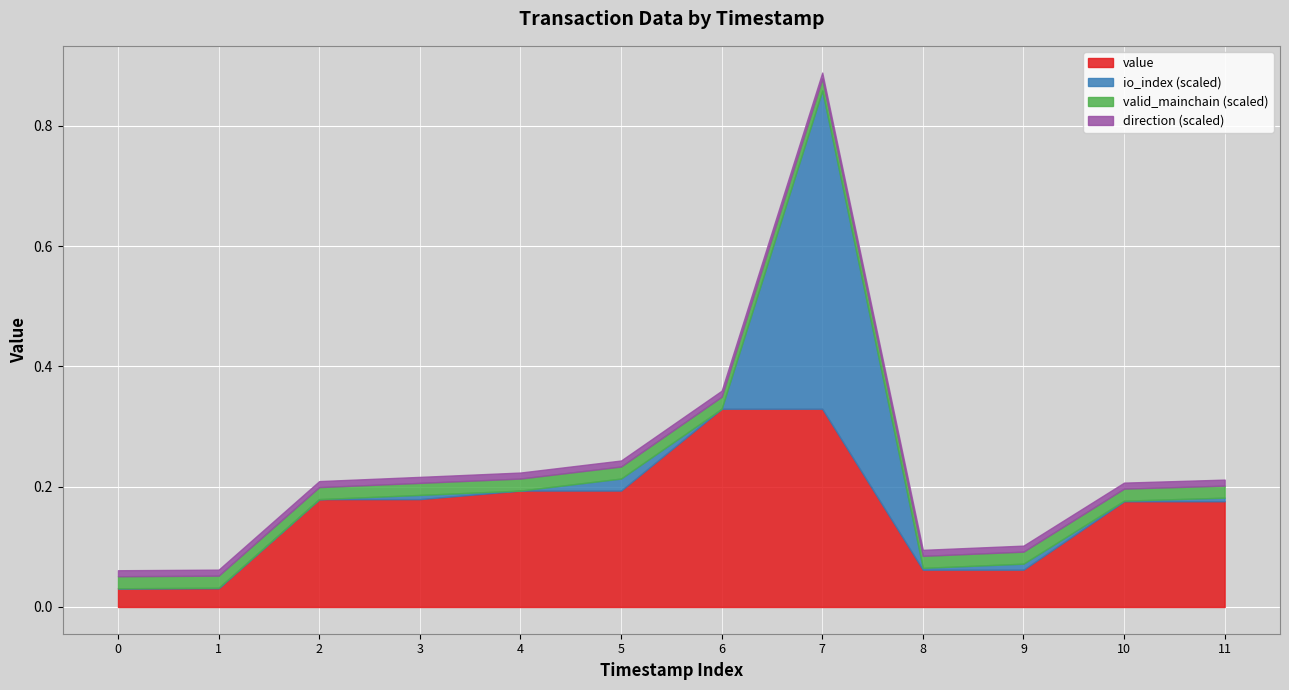

The direction_raw series shows 1.0 at 1508184758. True or false?

True